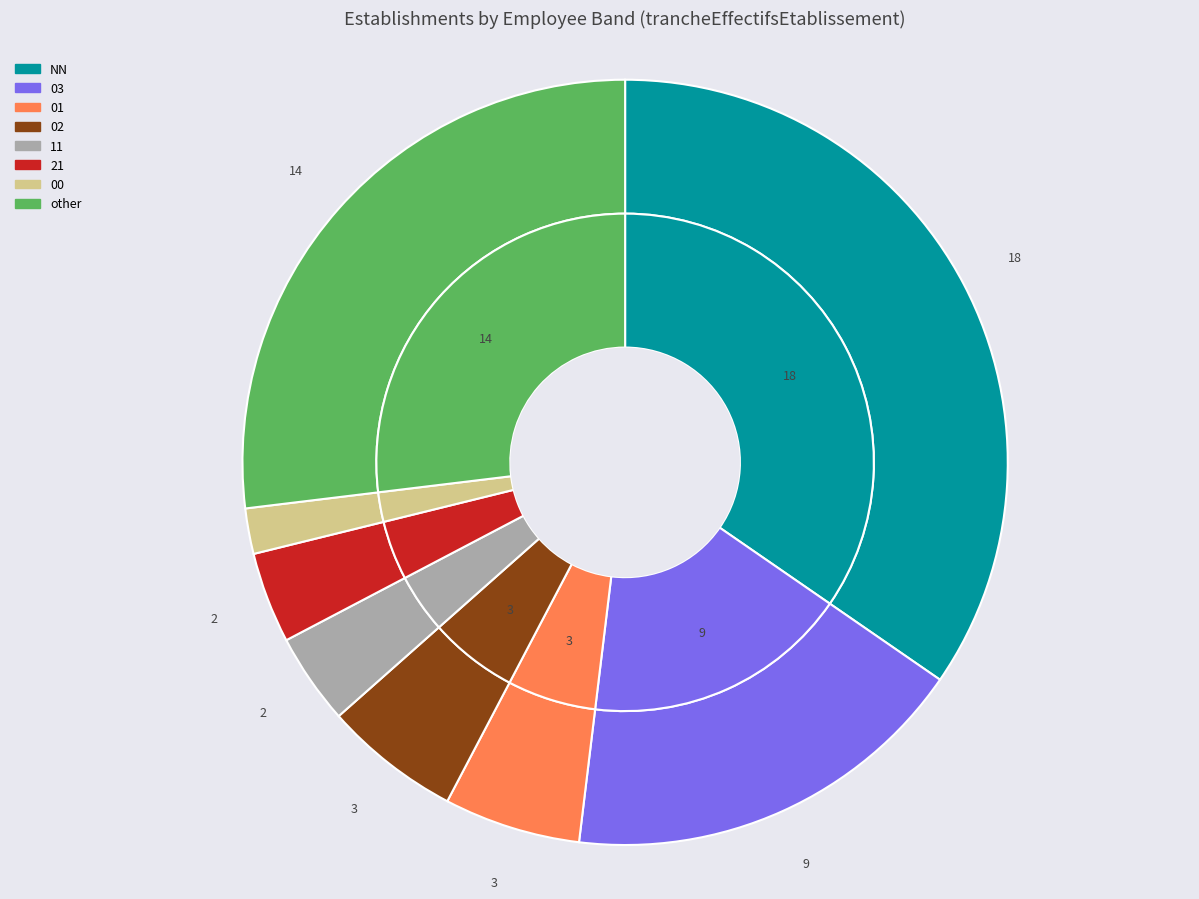

What is the smallest slice in the pie chart?

00